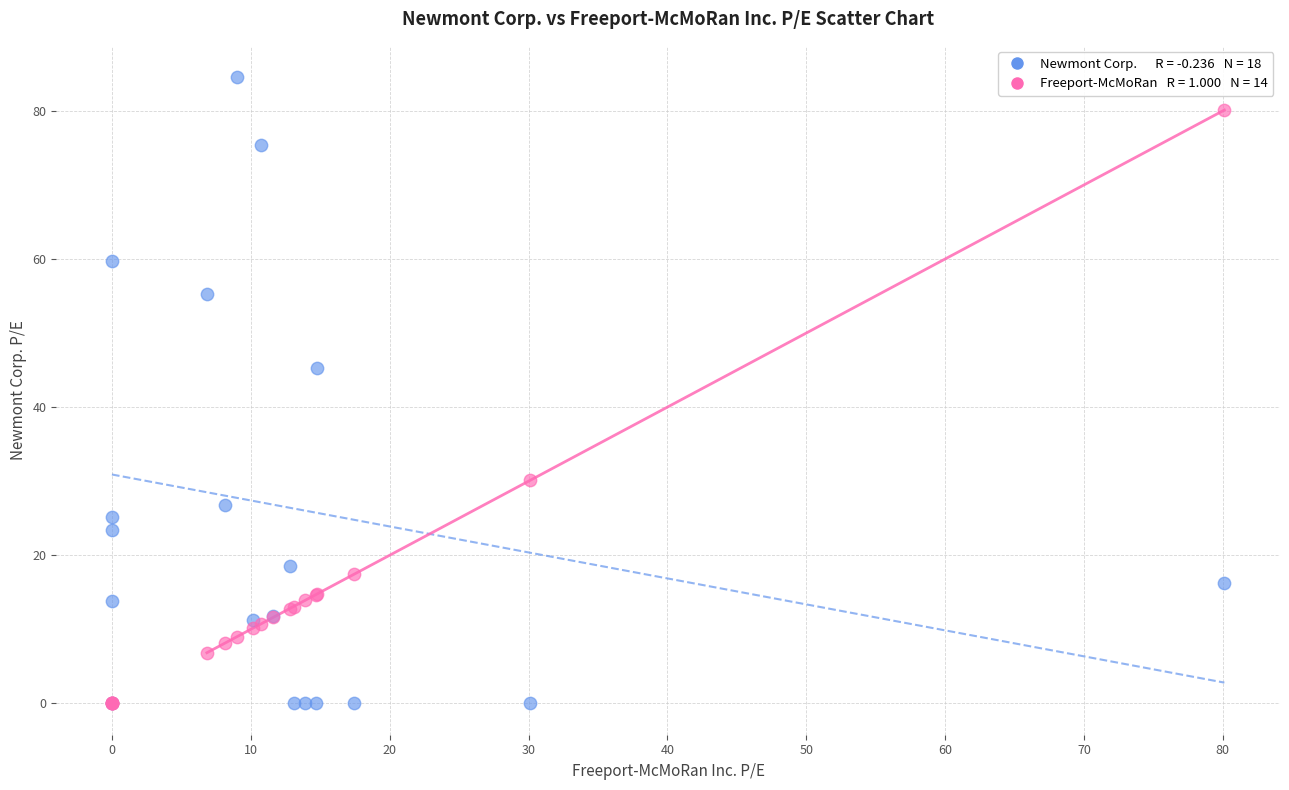

Across all series, what Y value is closest to 42?

45.4